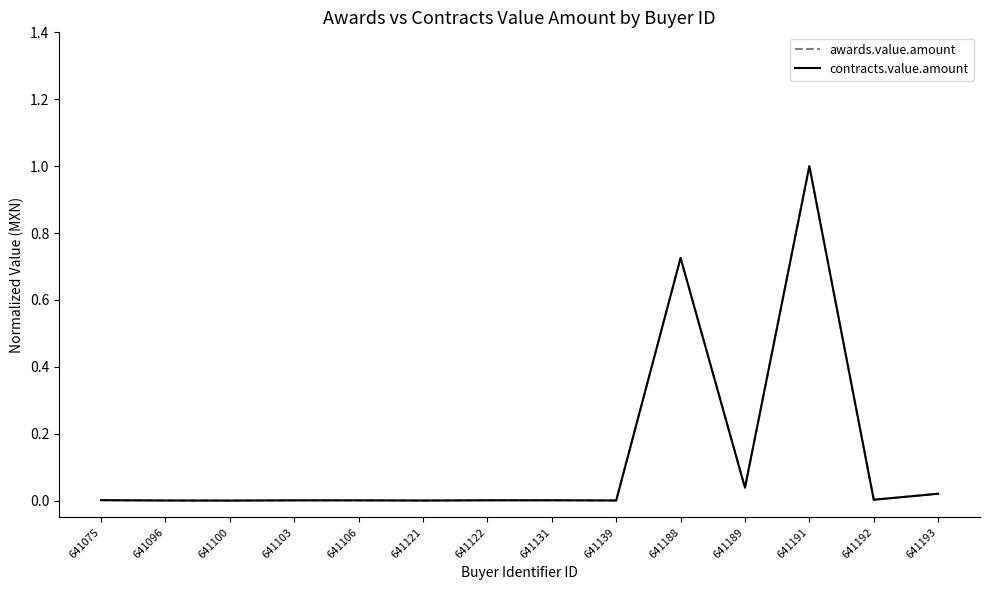

Does the chart have visible grid lines?

No